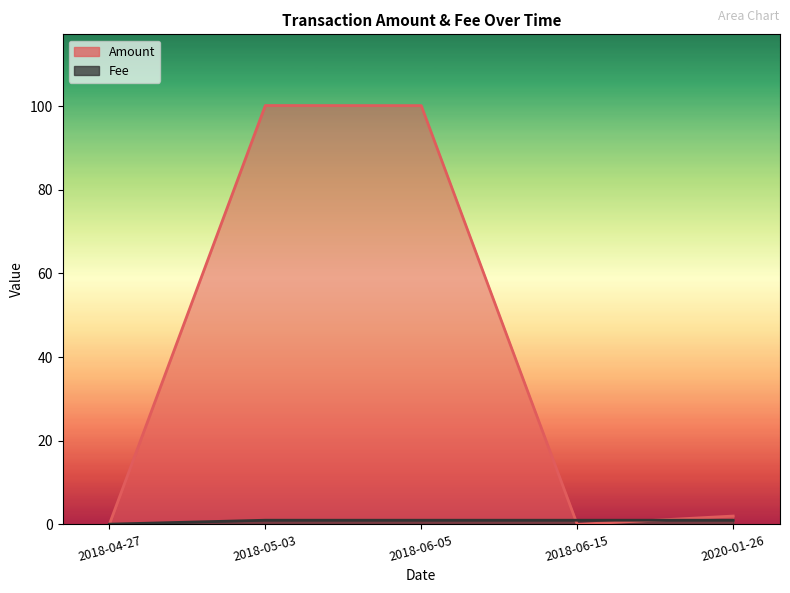

Which series ends up on top after the final intersection of Amount and Fee?

Amount